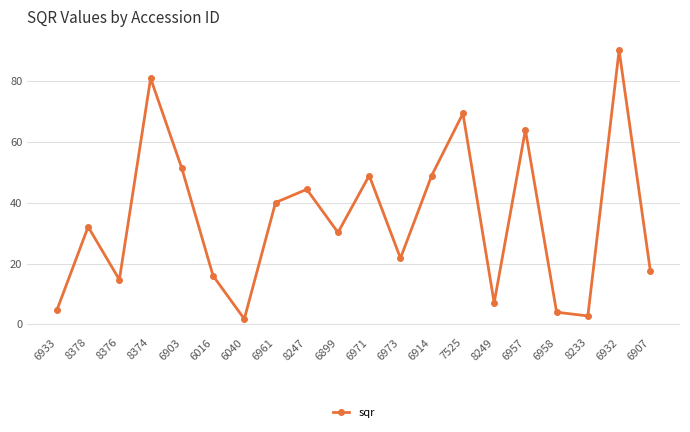

What is the label of the 16th point from the right?

6903